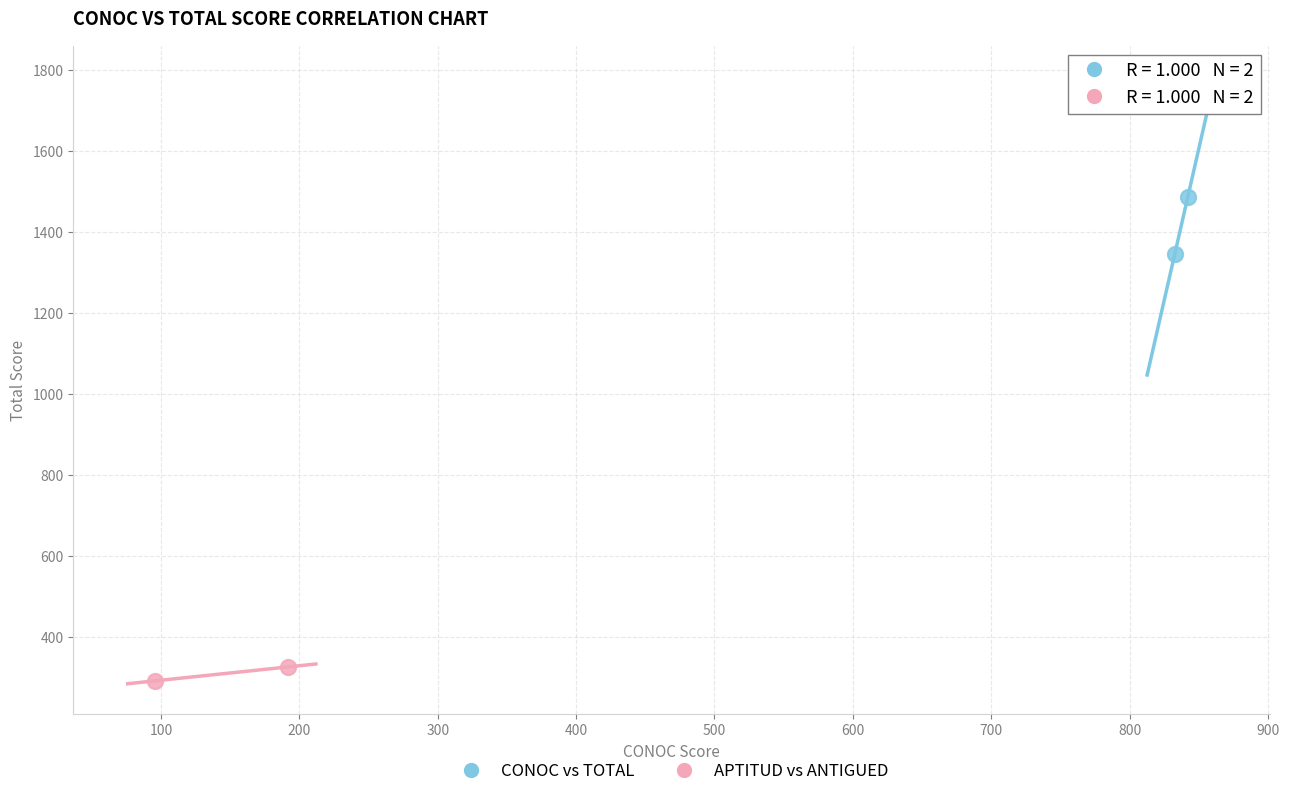

What are all the series names shown in the legend?

CONOC vs TOTAL, APTITUD vs ANTIGUED